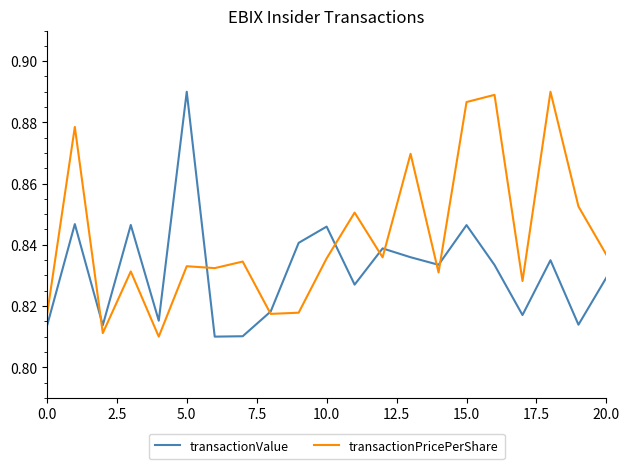

Which series has the largest total across all categories?

transactionPricePerShare